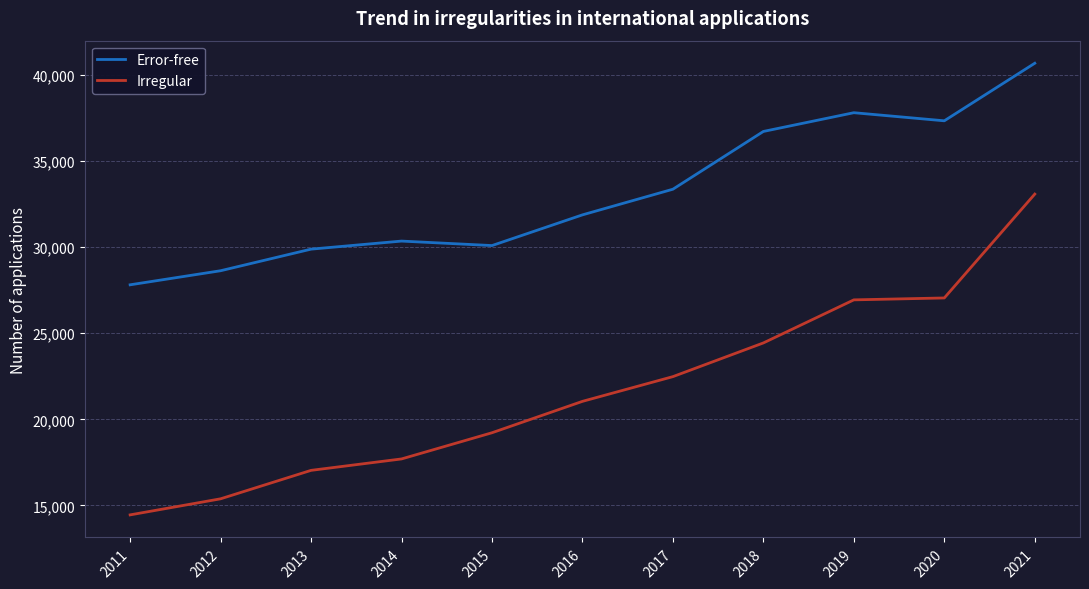

Which category has the highest value in the Irregular series?

2021